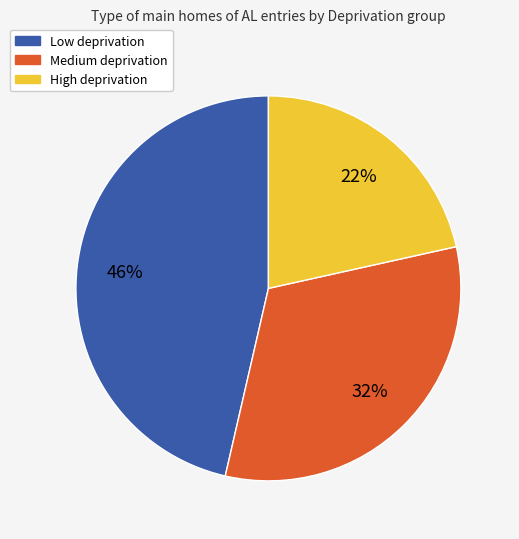

What percentage is the Medium slice, to the nearest percent?

32%